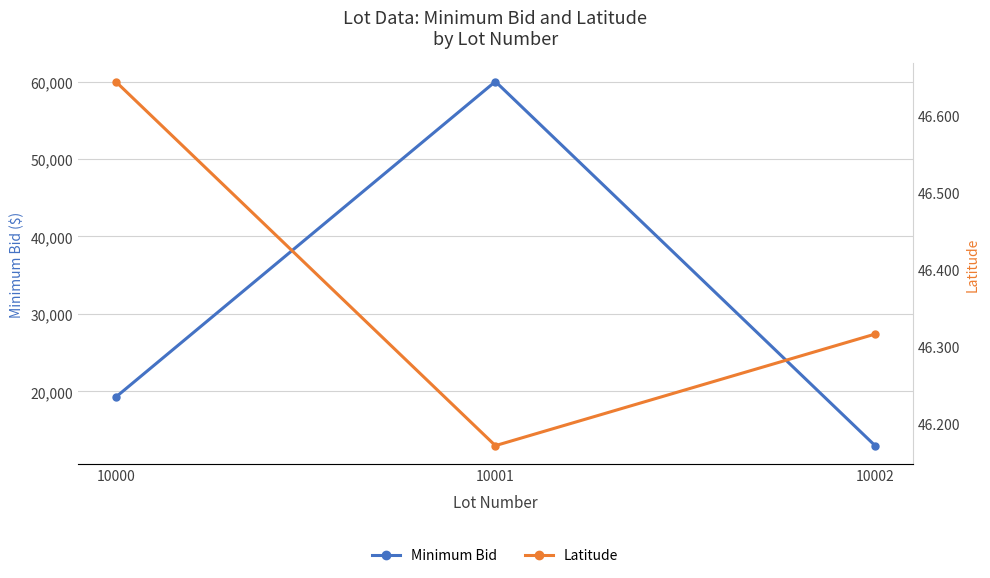

What is the greatest value displayed?

60000.0